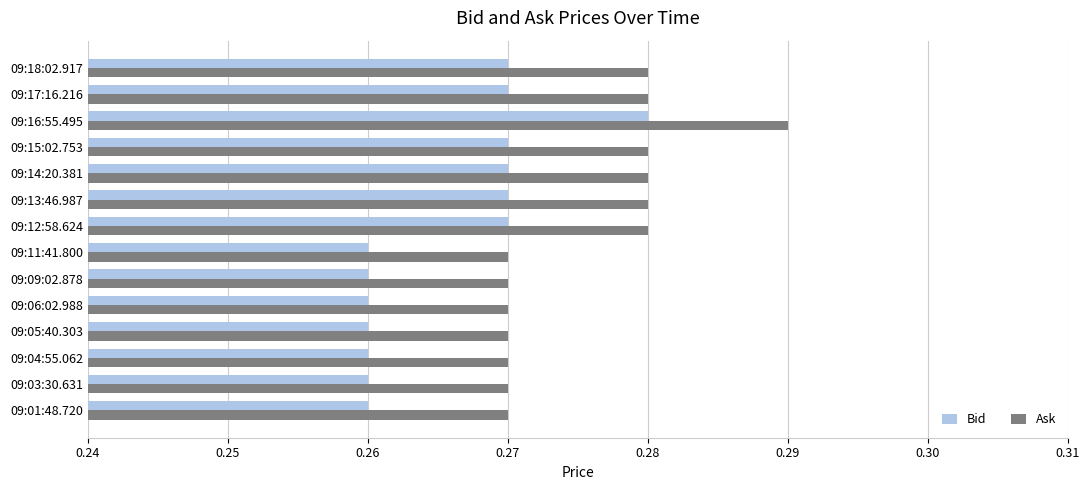

Count the Ask values in the range 0 to 1.

14